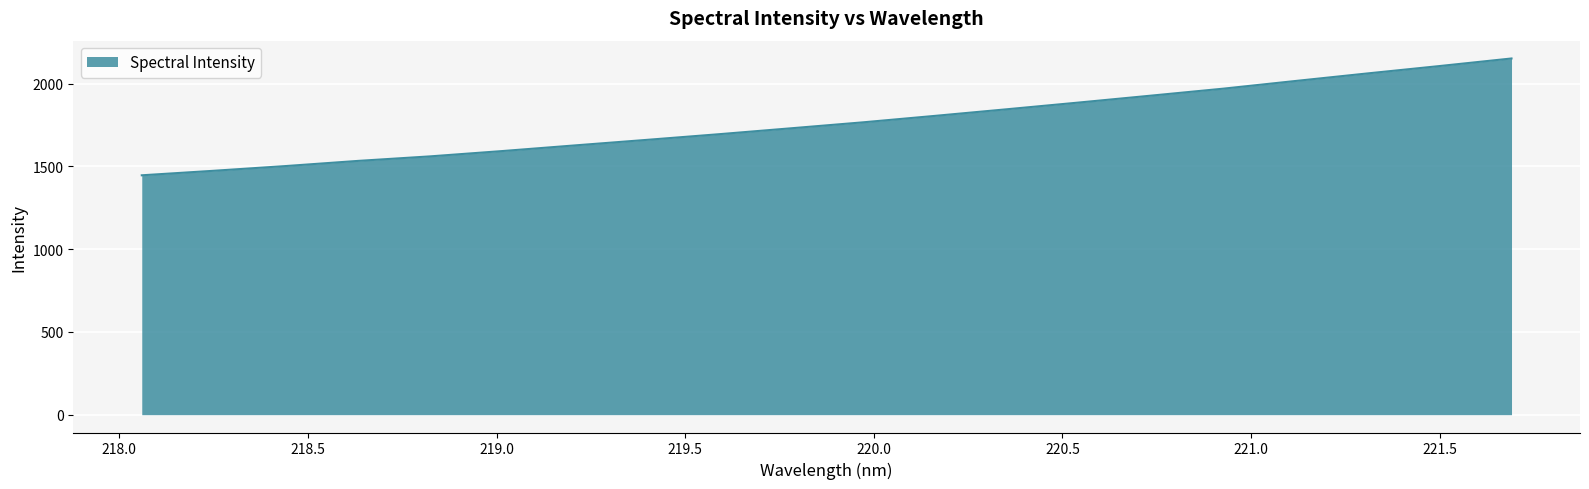

What is the minimum value shown in the chart?

1446.8